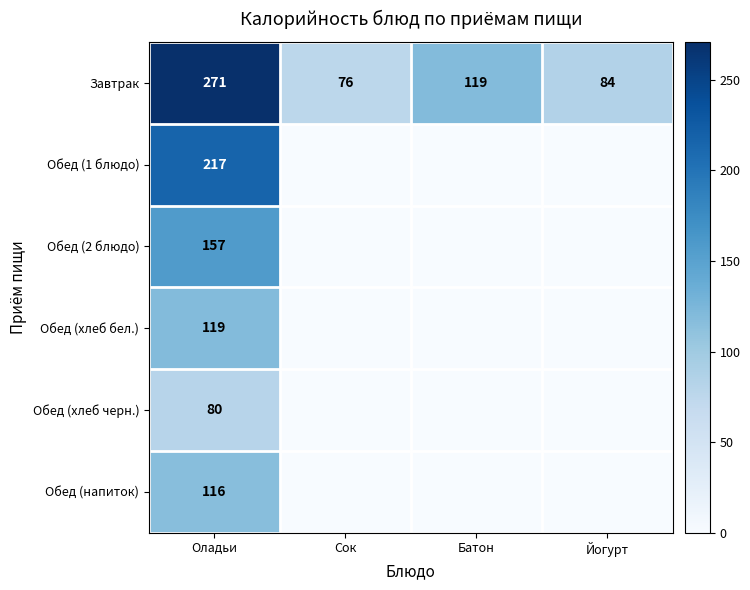

How many data points does each series have?

4